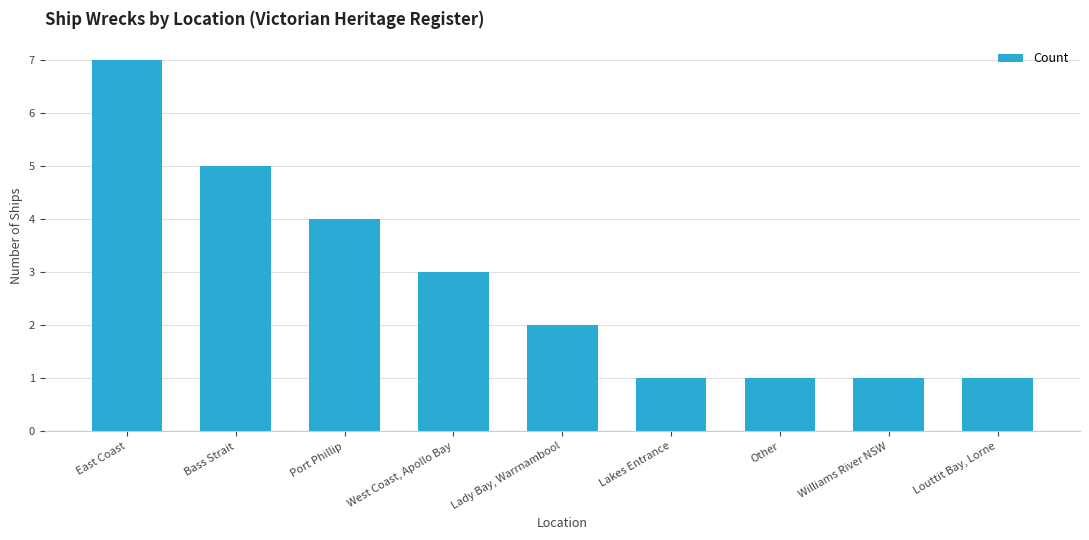

Reading left to right, extract all data points from this chart.

East Coast=7	Bass Strait=5	Port Phillip=4	West Coast, Apollo Bay=3	Lady Bay, Warrnambool=2	Lakes Entrance=1	Other=1	Williams River NSW=1	Louttit Bay, Lorne=1